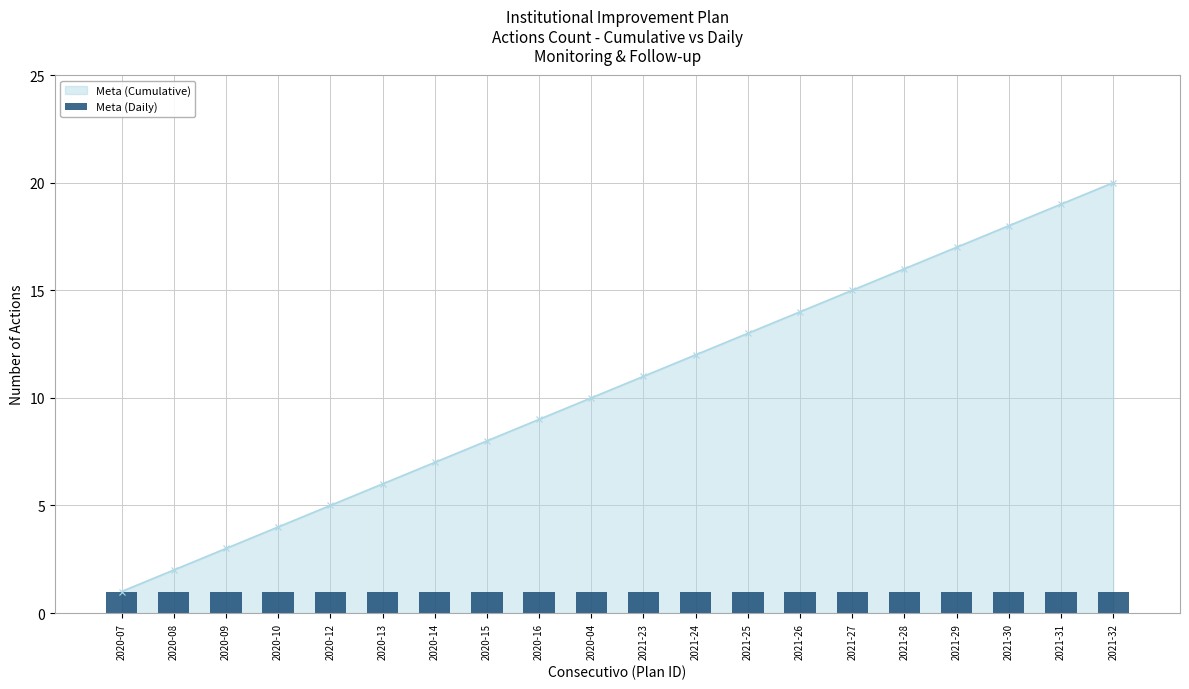

What is the change in value from 2021-24 to 2021-29?

+5